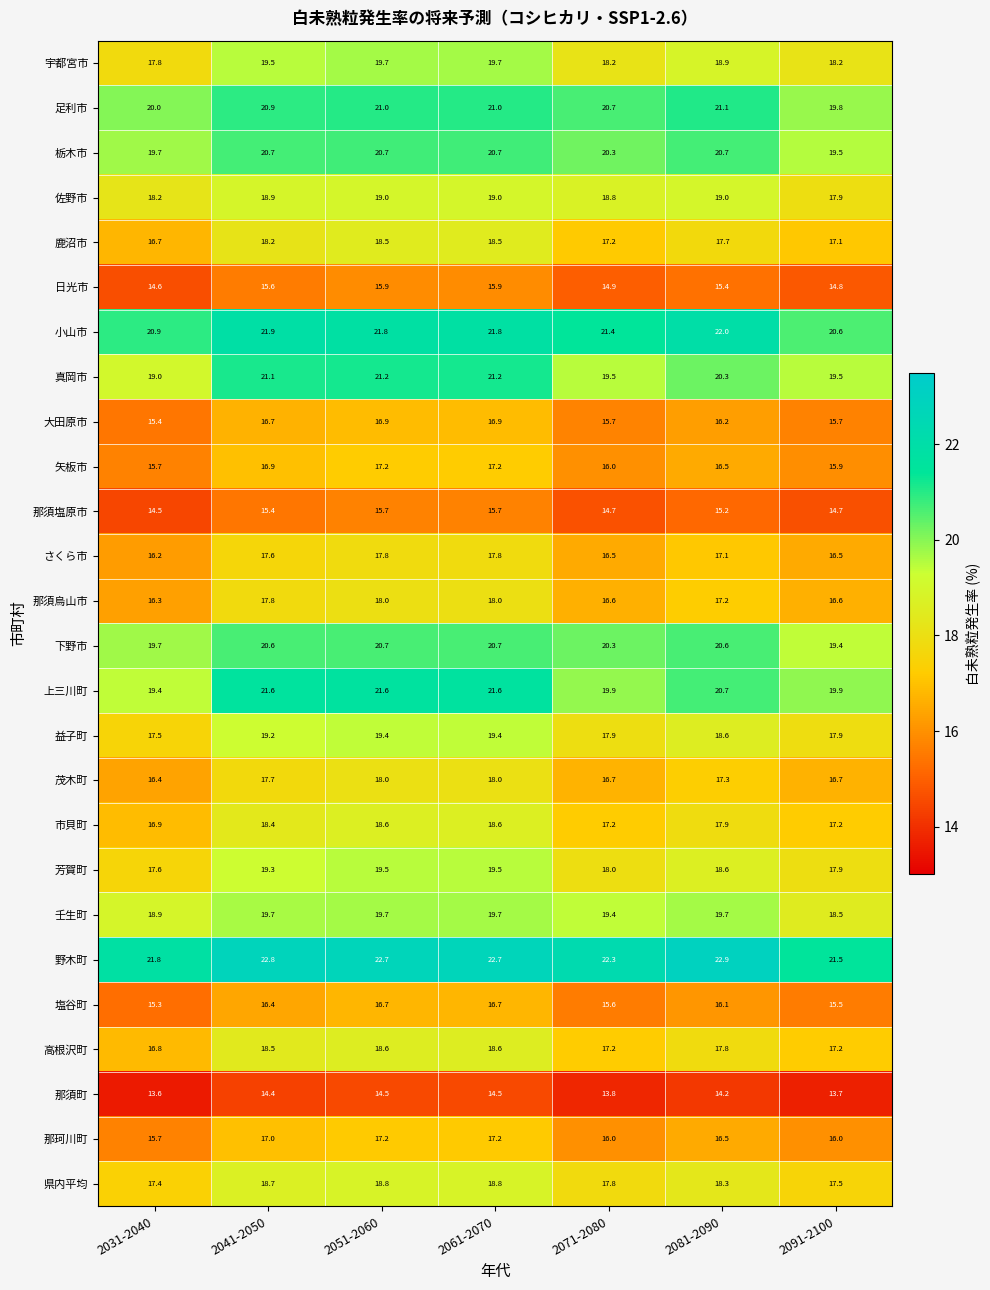

The 鹿沼市 series shows 26.8 at 2071-2080. True or false?

False